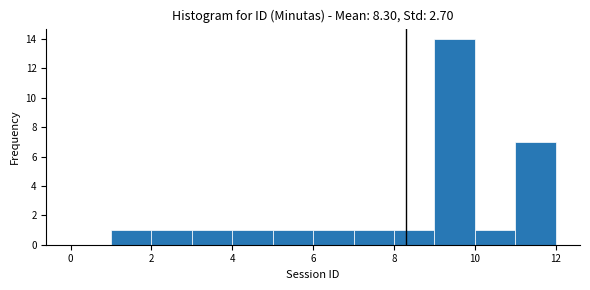

How tall is the bar that spans 9 to 10 on the x-axis? The values are not printed on the chart, so give them approximately, as read against the axis.

14